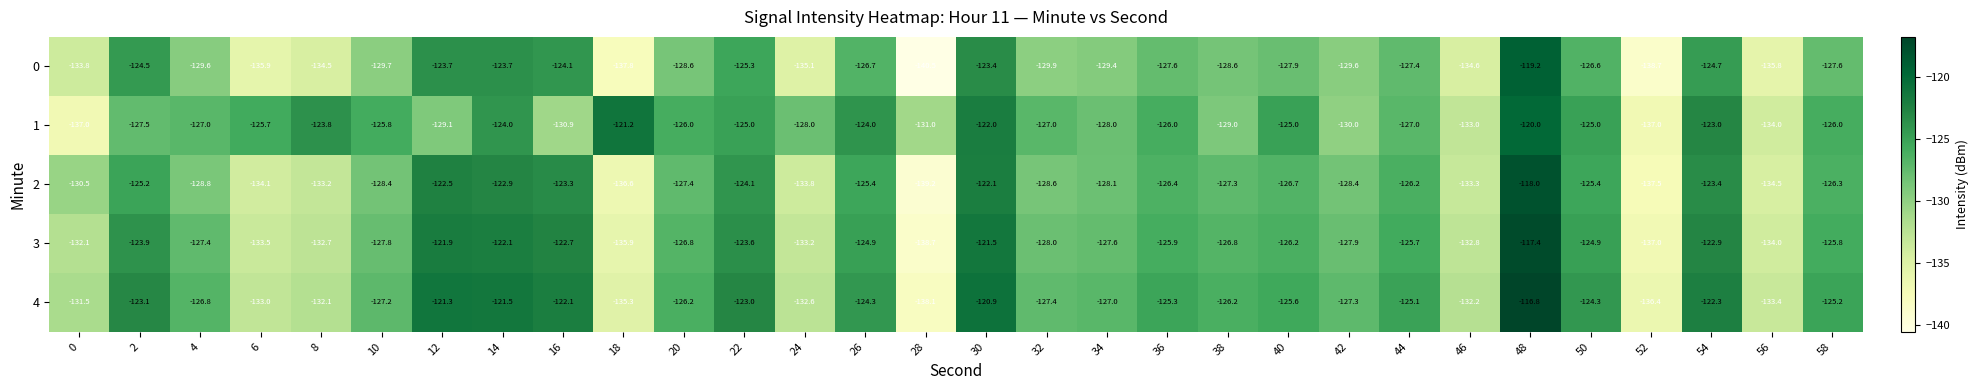

At which label does 1 first exceed -126?

6